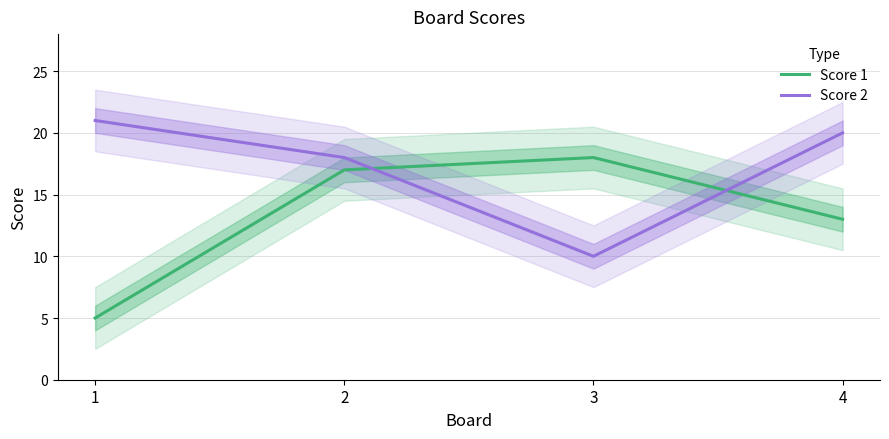

At which label does Score 1 reach its peak?

3